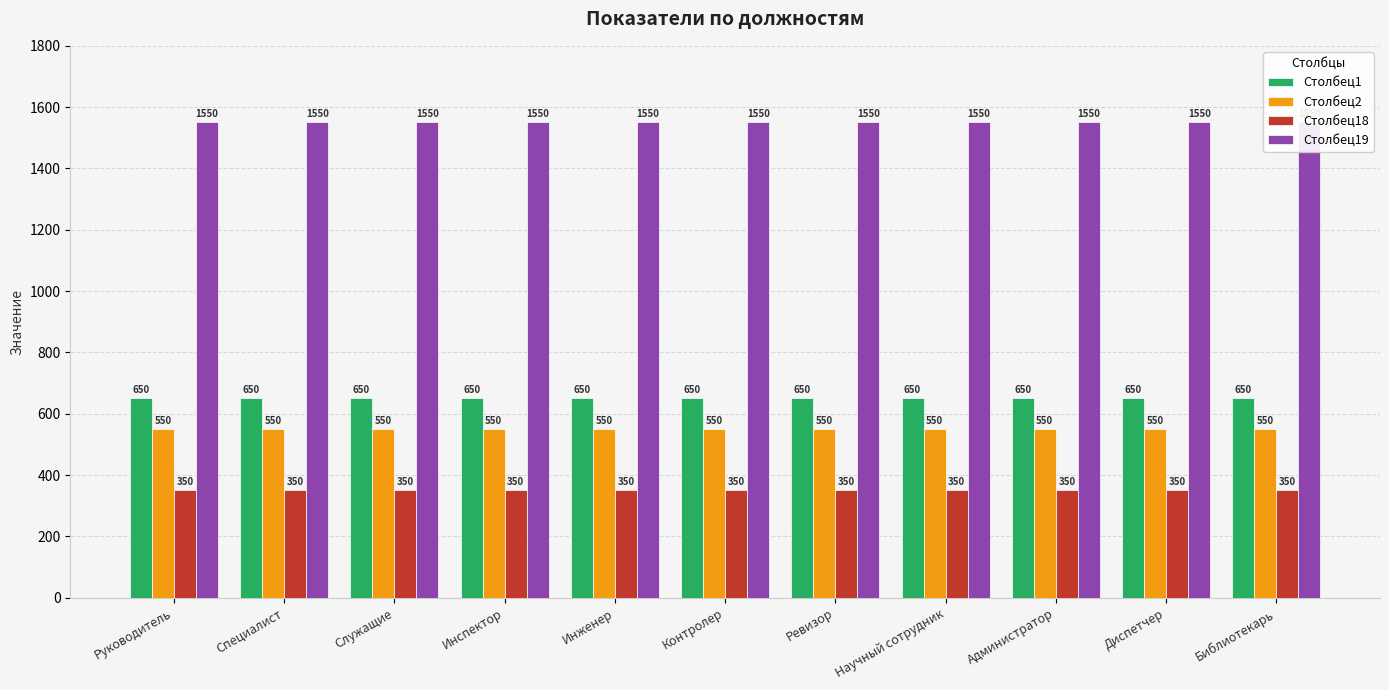

What are all the series names shown in the legend?

Столбец1, Столбец2, Столбец18, Столбец19